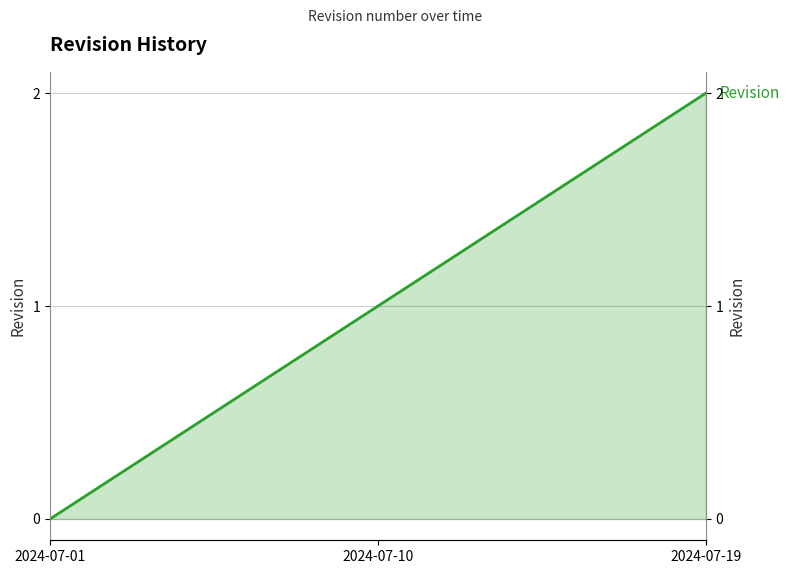

Approximately how many times larger is the value at 2024-07-19 compared to 2024-07-10?

2.0